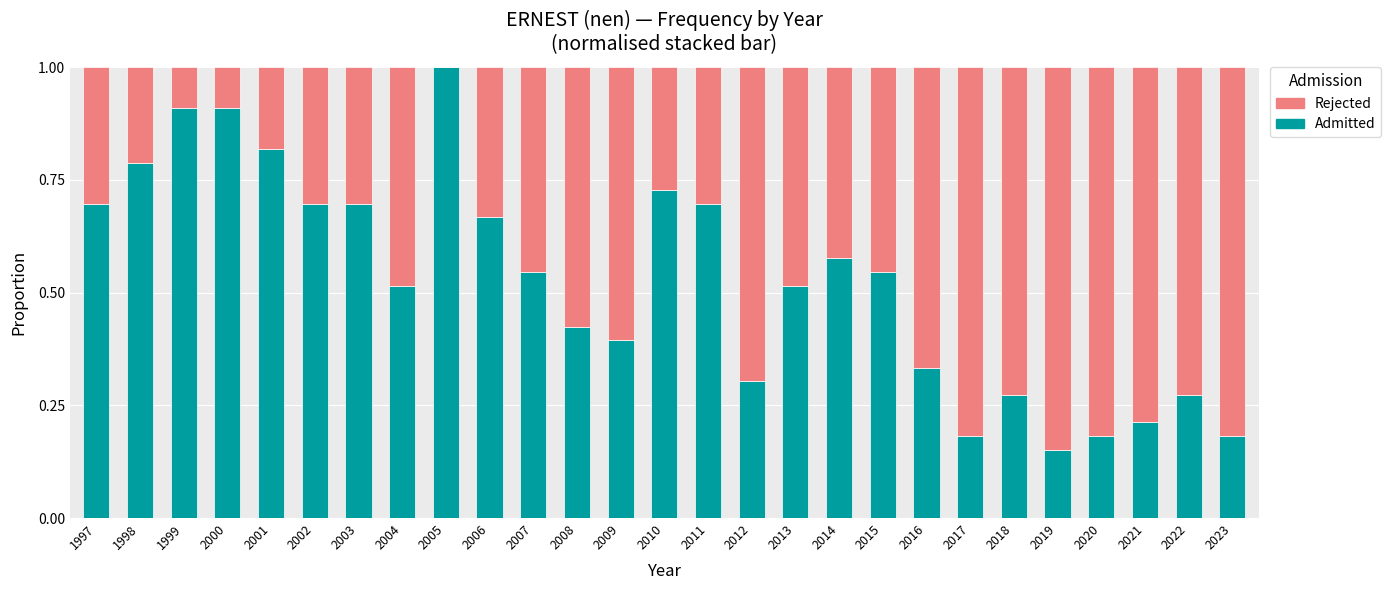

Does the chart contain stacked bars?

Yes